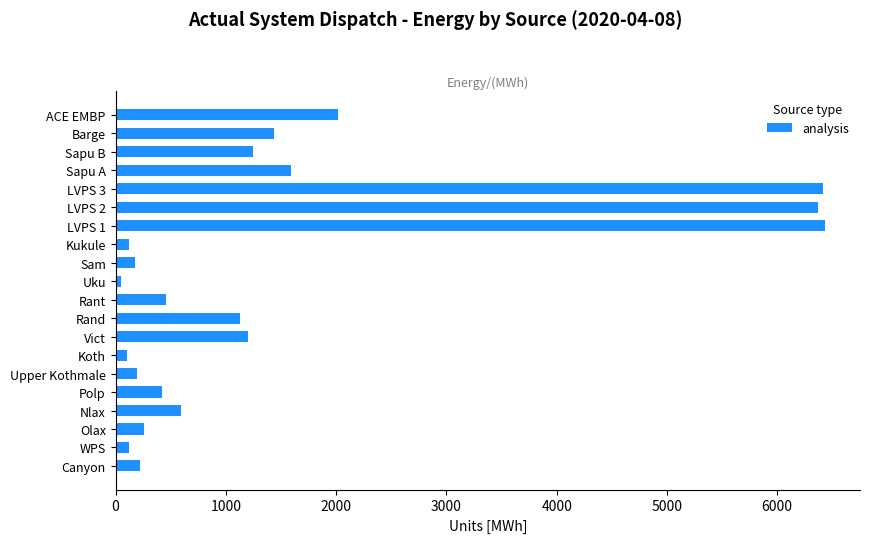

Approximately how many times larger is the value at Sam compared to Polp?

0.4